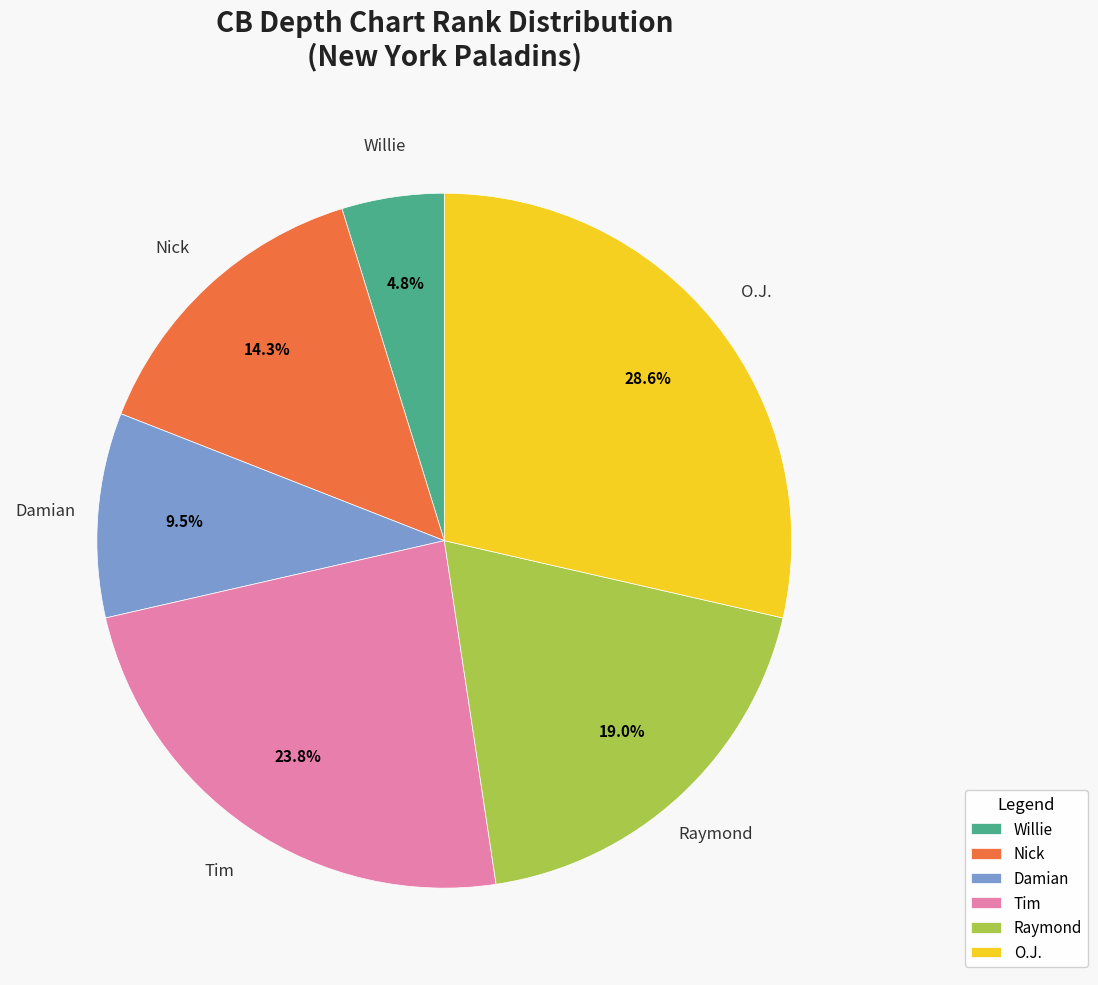

What is the ratio of the value at O.J. to the value at Tim?

1.2